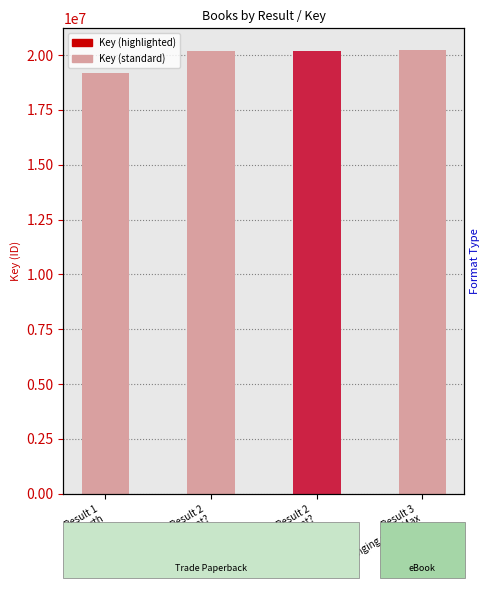

How many data points are less than 20183221?

1